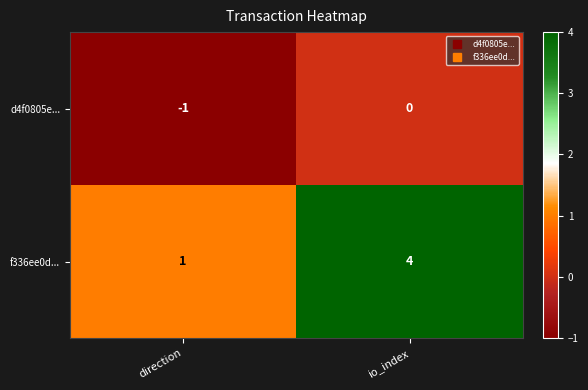

What is the sum of all f336ee0d... values?

5